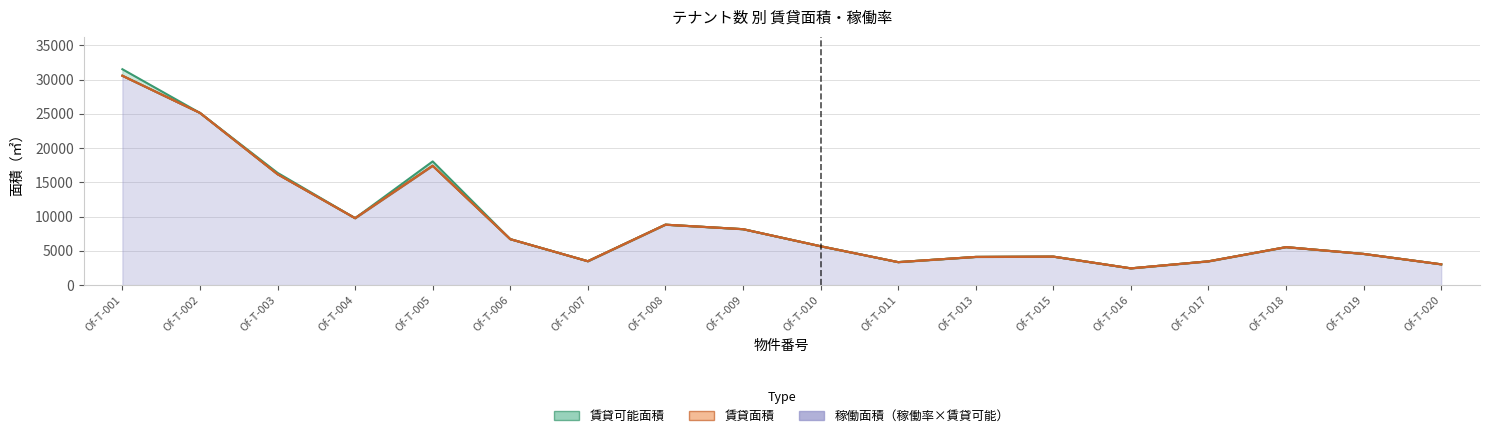

Is the value of 賃貸面積 at Of-T-010 greater than the value of 賃貸可能面積 at Of-T-019?

Yes